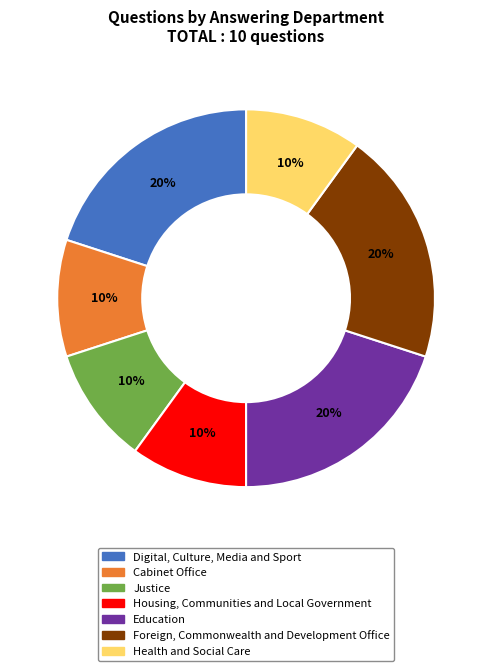

To the nearest percent, what is the combined percentage of Justice and Education?

30%